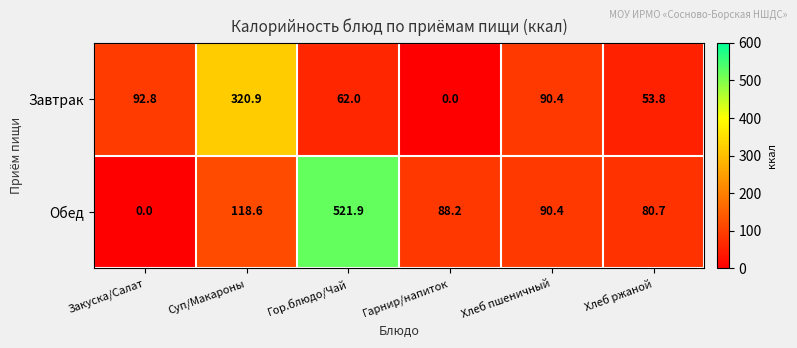

The value of Завтрак at Гарнир/напиток is -118.9. True or false?

False